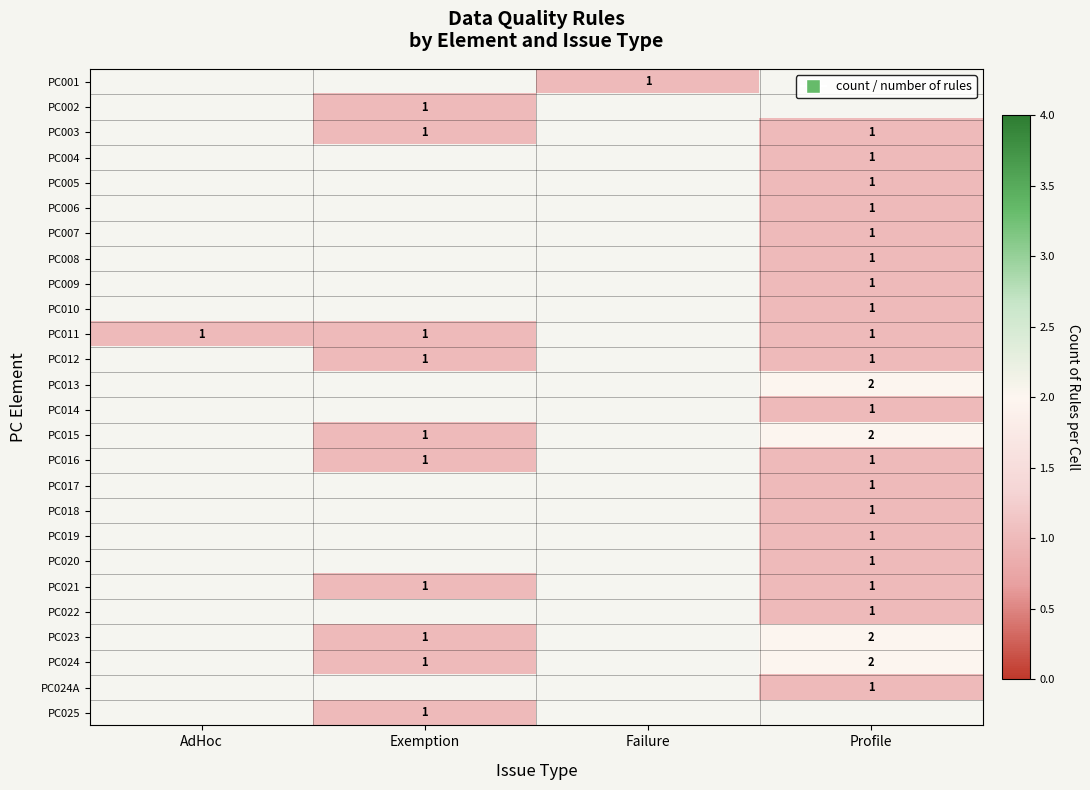

Read the PC004 value at Profile.

1.0